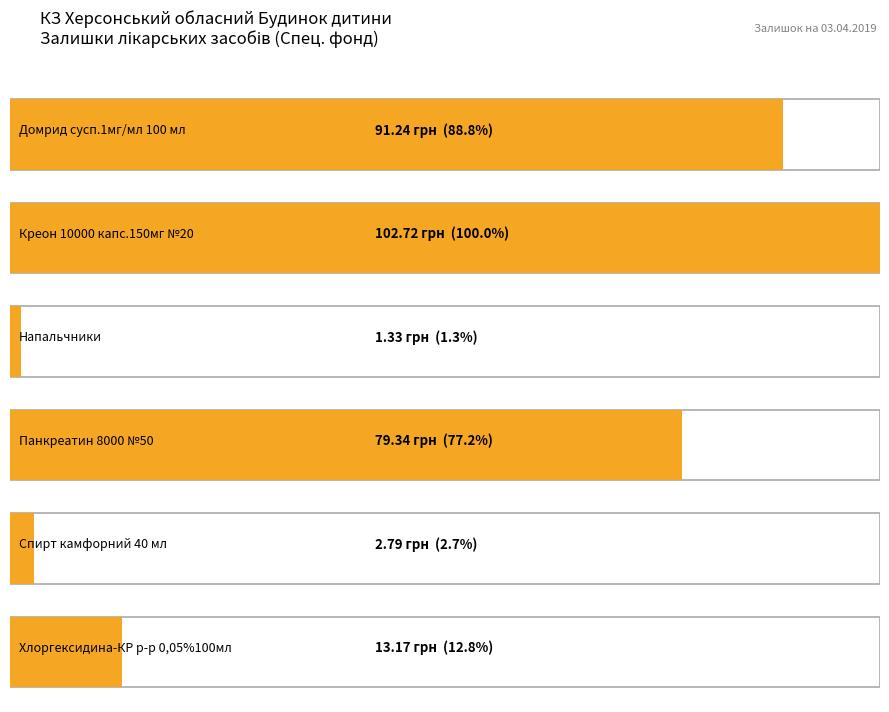

How many data points in Вартість (грн) are less than 79?

3